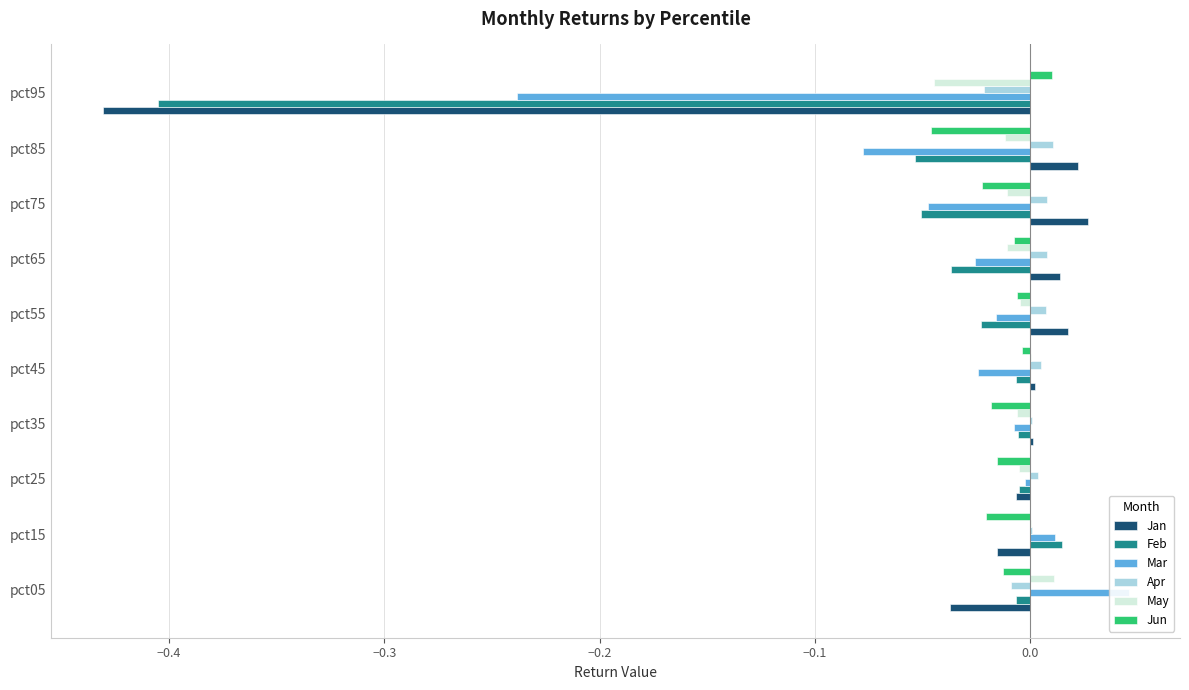

Which series has the largest range (max minus min)?

Jan